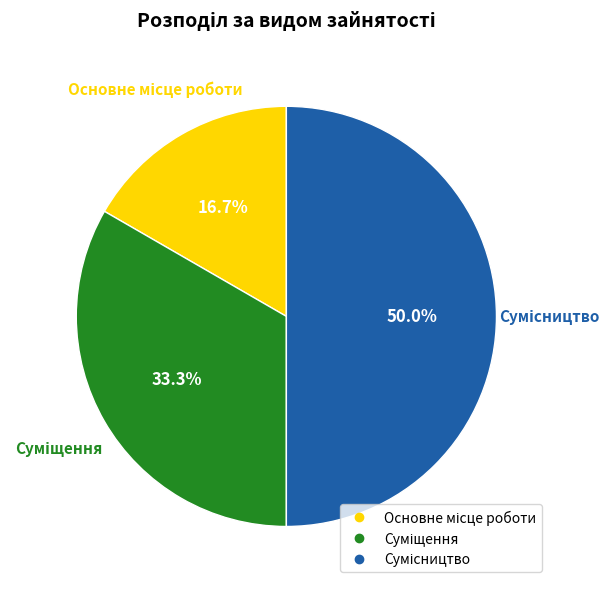

Which category has the smallest portion of the pie?

Основне місце роботи